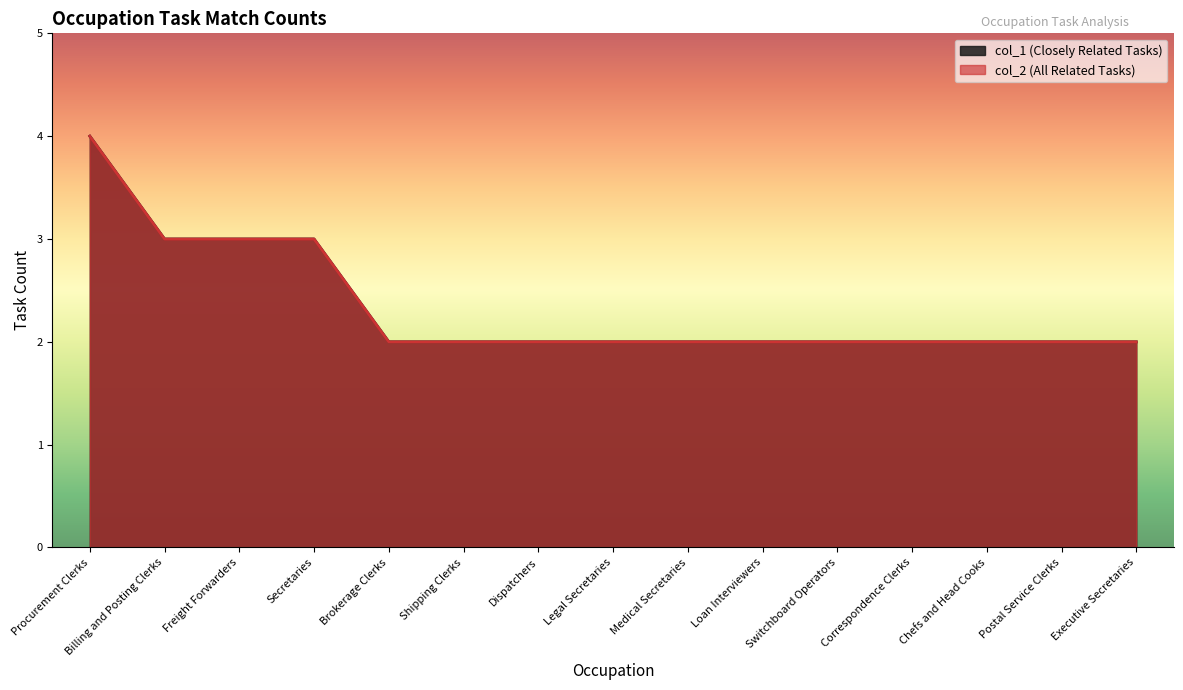

Reading left to right, transcribe all the data shown in this chart.

col_1 (Closely Related Tasks): Procurement Clerks=4	Billing and Posting Clerks=3	Freight Forwarders=3	Secretaries=3	Brokerage Clerks=2	Shipping Clerks=2	Dispatchers=2	Legal Secretaries=2	Medical Secretaries=2	Loan Interviewers=2	Switchboard Operators=2	Correspondence Clerks=2	Chefs and Head Cooks=2	Postal Service Clerks=2	Executive Secretaries=2
col_2 (All Related Tasks): Procurement Clerks=4	Billing and Posting Clerks=3	Freight Forwarders=3	Secretaries=3	Brokerage Clerks=2	Shipping Clerks=2	Dispatchers=2	Legal Secretaries=2	Medical Secretaries=2	Loan Interviewers=2	Switchboard Operators=2	Correspondence Clerks=2	Chefs and Head Cooks=2	Postal Service Clerks=2	Executive Secretaries=2